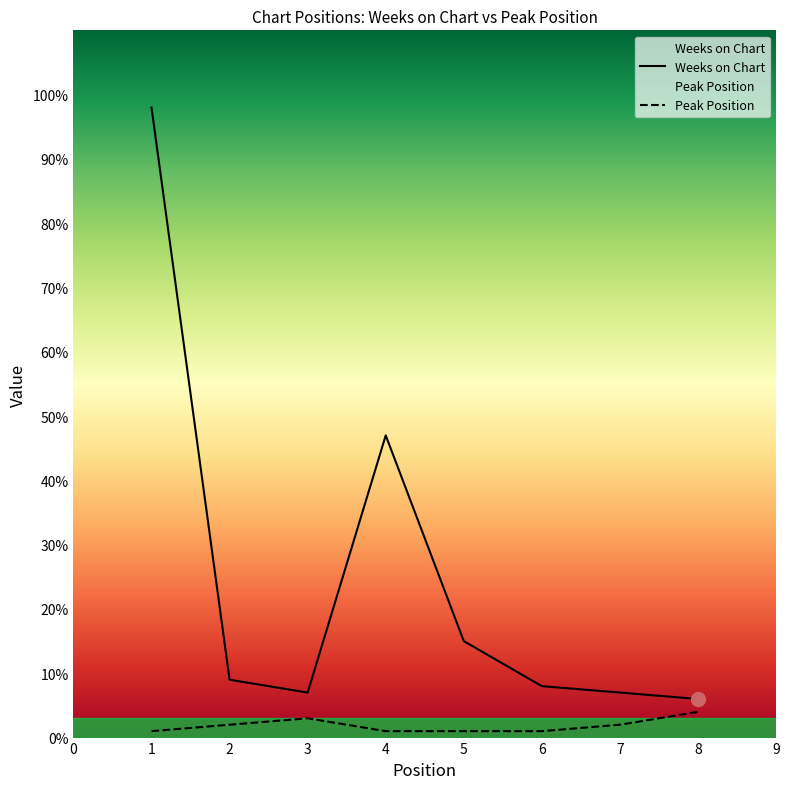

At 1, list the series in order from largest to smallest.

Weeks on Chart, Peak Position